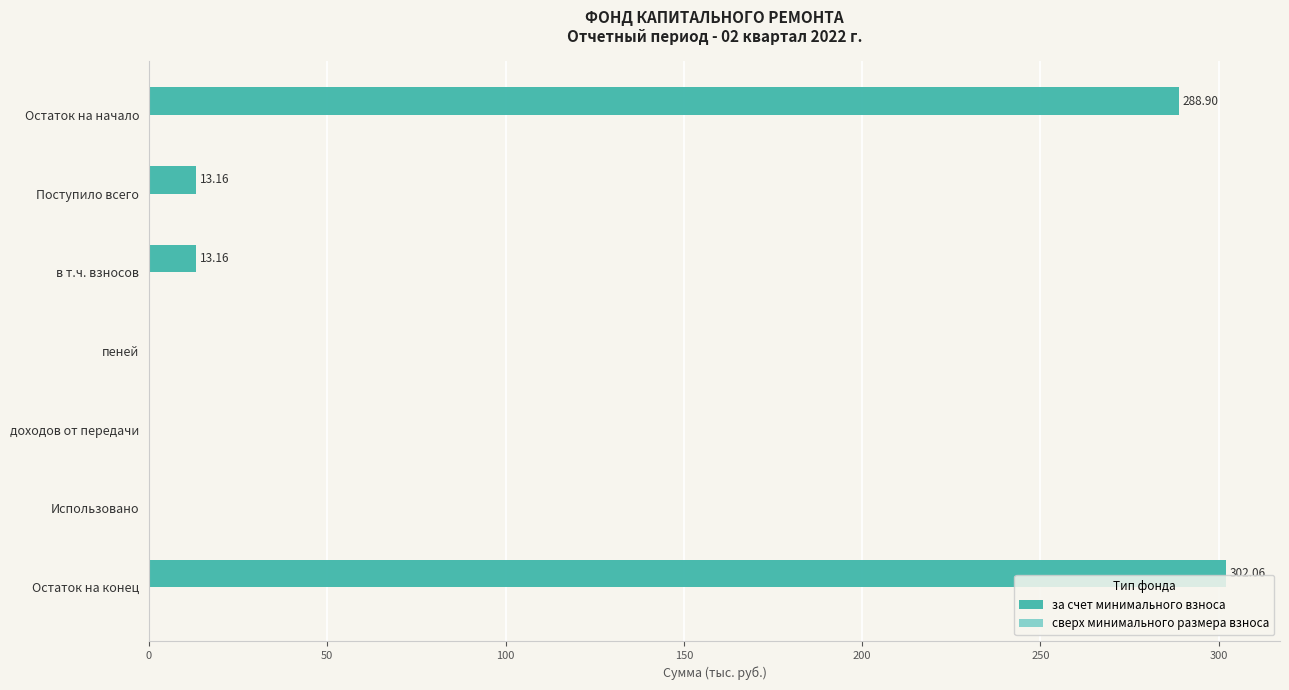

Are the bars grouped side by side (vs. stacked)?

No